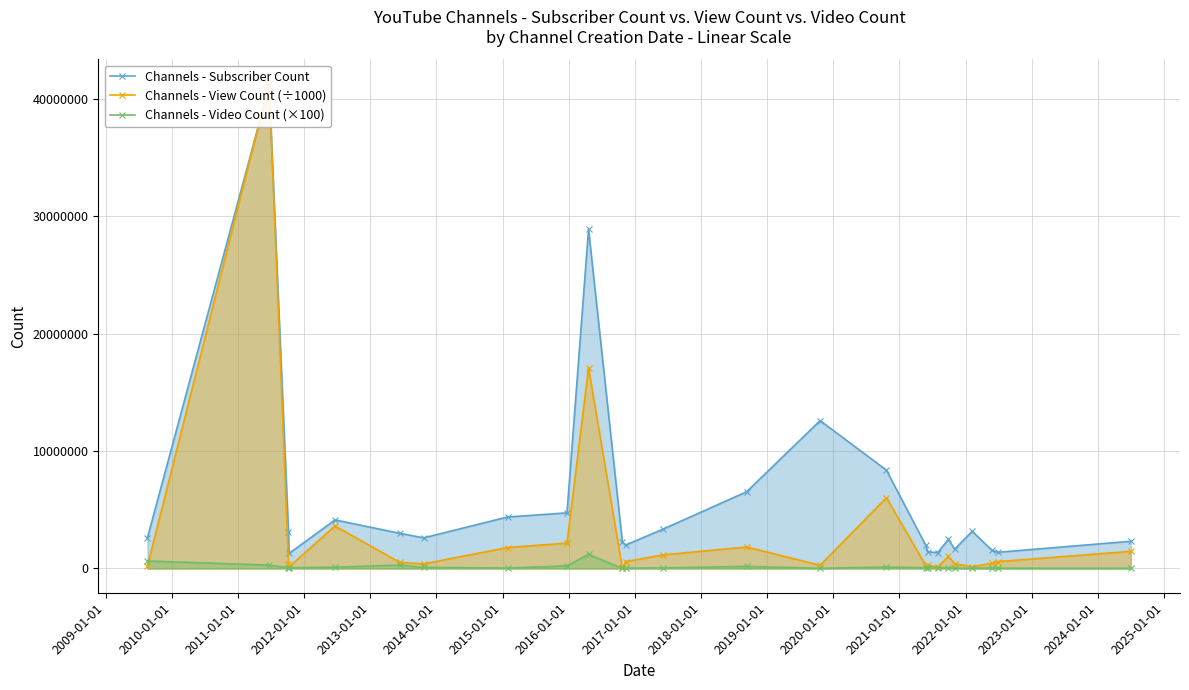

True or false: Channels - Subscriber Count and Channels - View Count (÷1000) intersect in this chart.

True